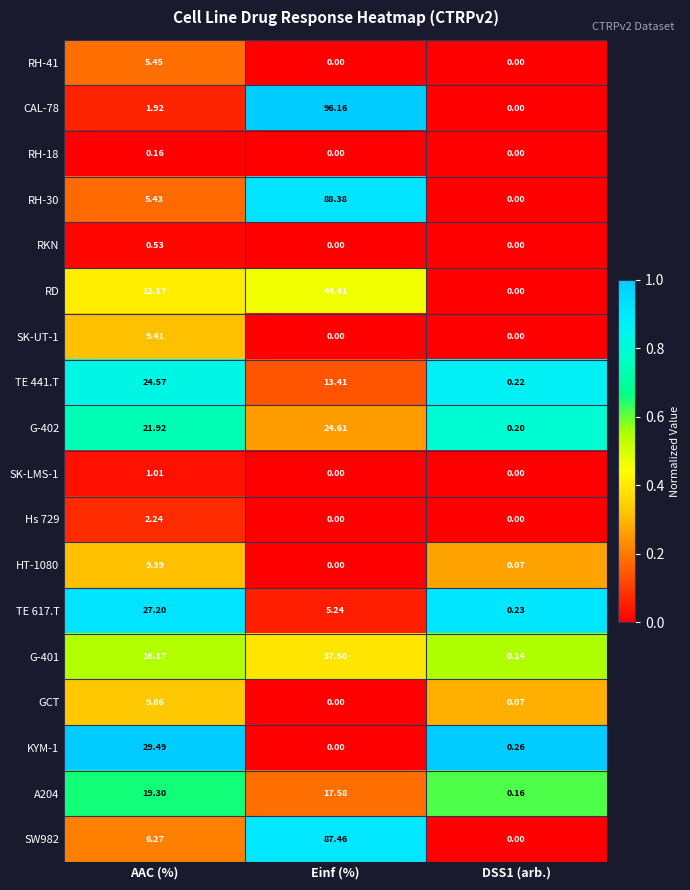

What is the total value across all series at AAC (%)?

202.5